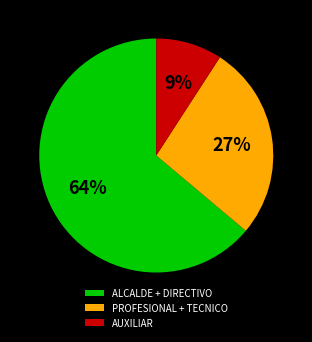

Is it true that PROFESIONAL + TECNICO is 27% of the pie?

True